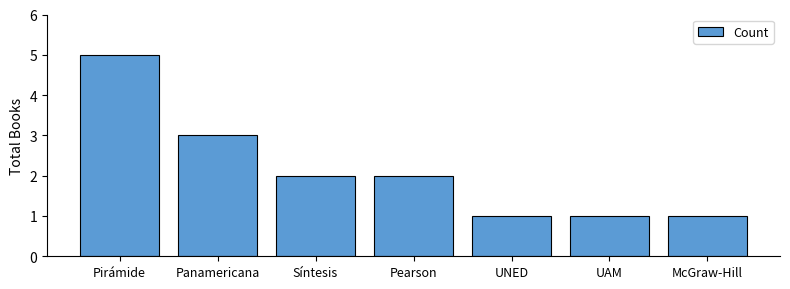

What value does the data have at Panamericana?

3